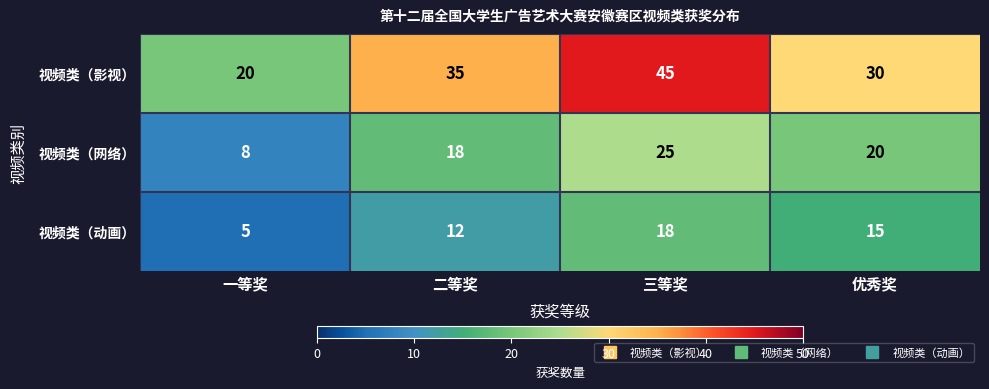

The value of 视频类（动画） at 一等奖 is 5. True or false?

True